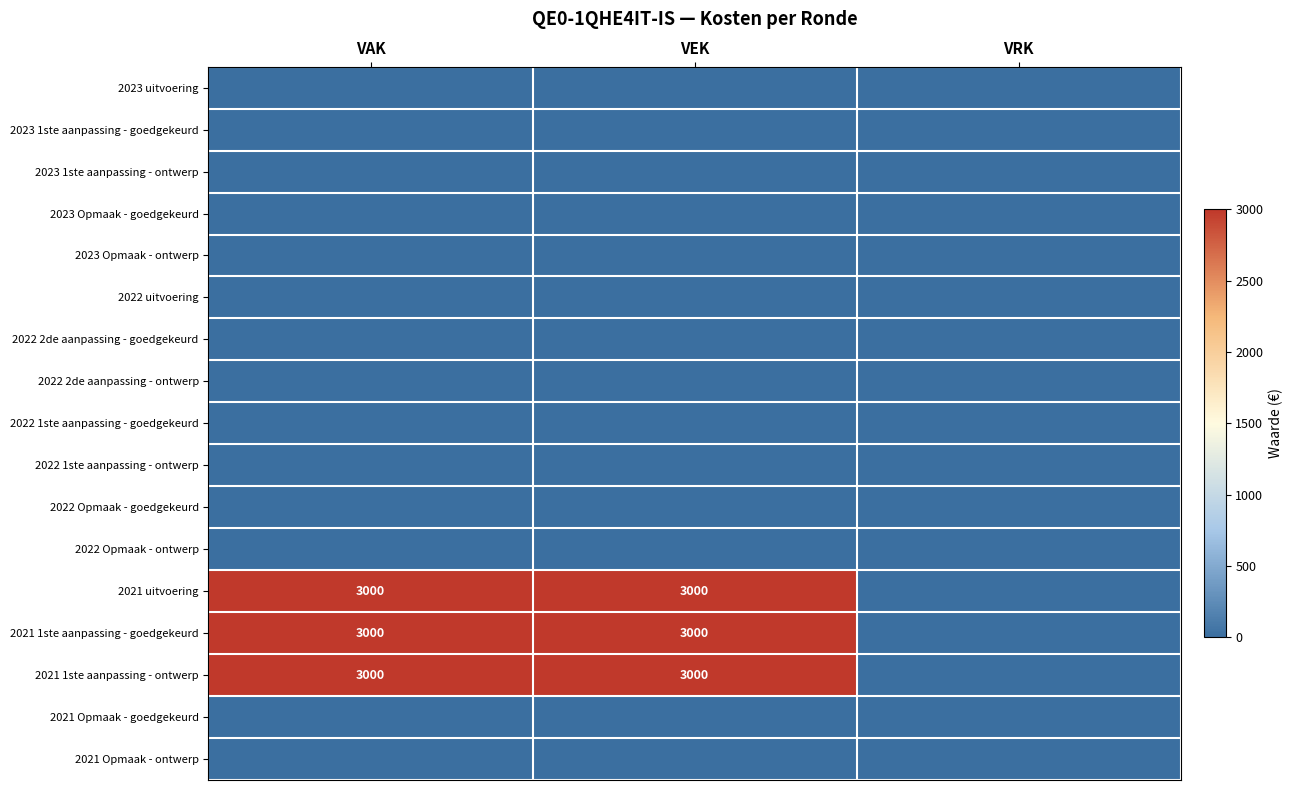

At which label does 2021 uitvoering reach its minimum?

VRK